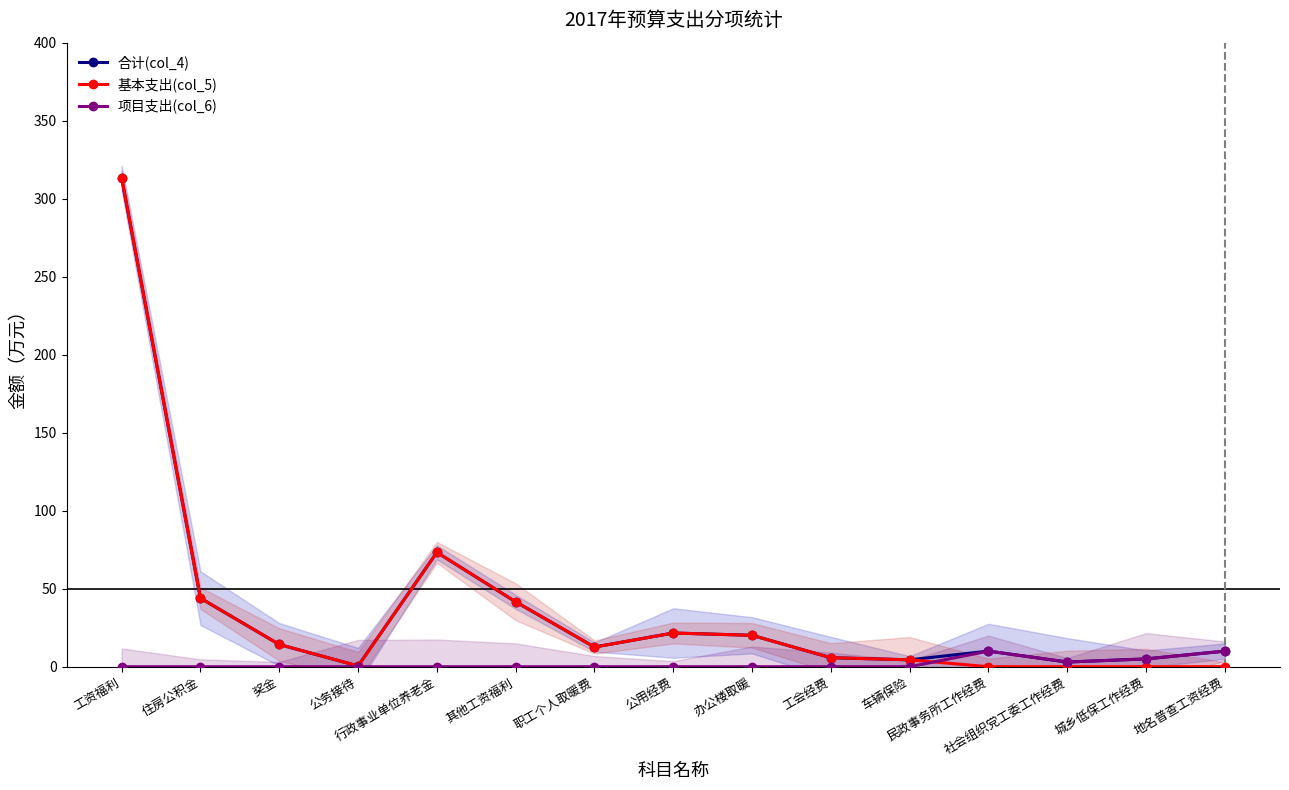

What is the sum of the 项目支出(col_6) values at 其他工资福利 and 城乡低保工作经费?

5.0